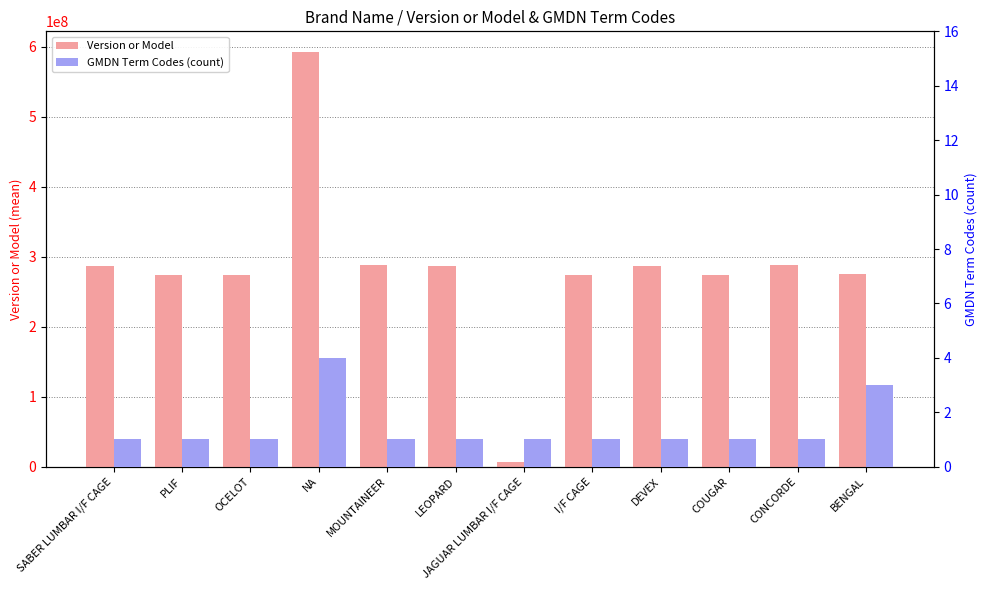

At how many categories does at least one series exceed 493503425?

1